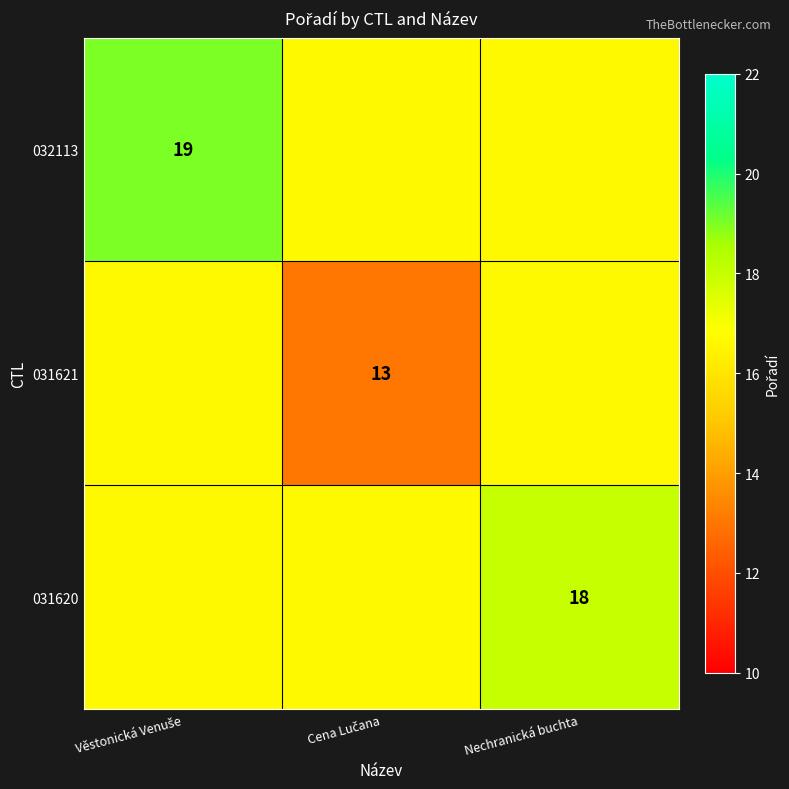

The value of 031621 at Cena Lučana is 13.0. True or false?

True